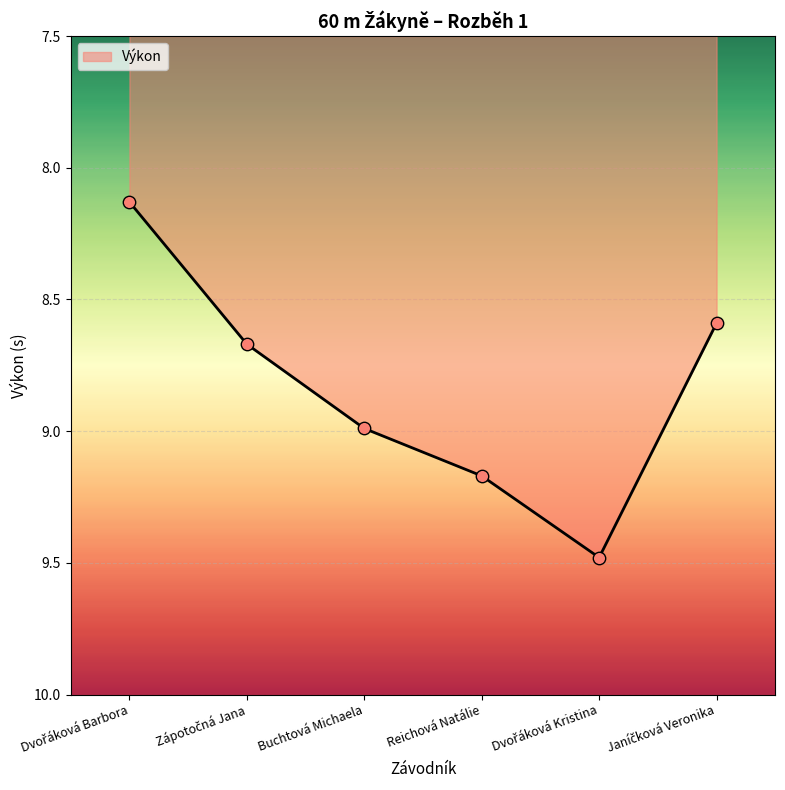

True or false: the data has more than 0 interior local peaks.

True